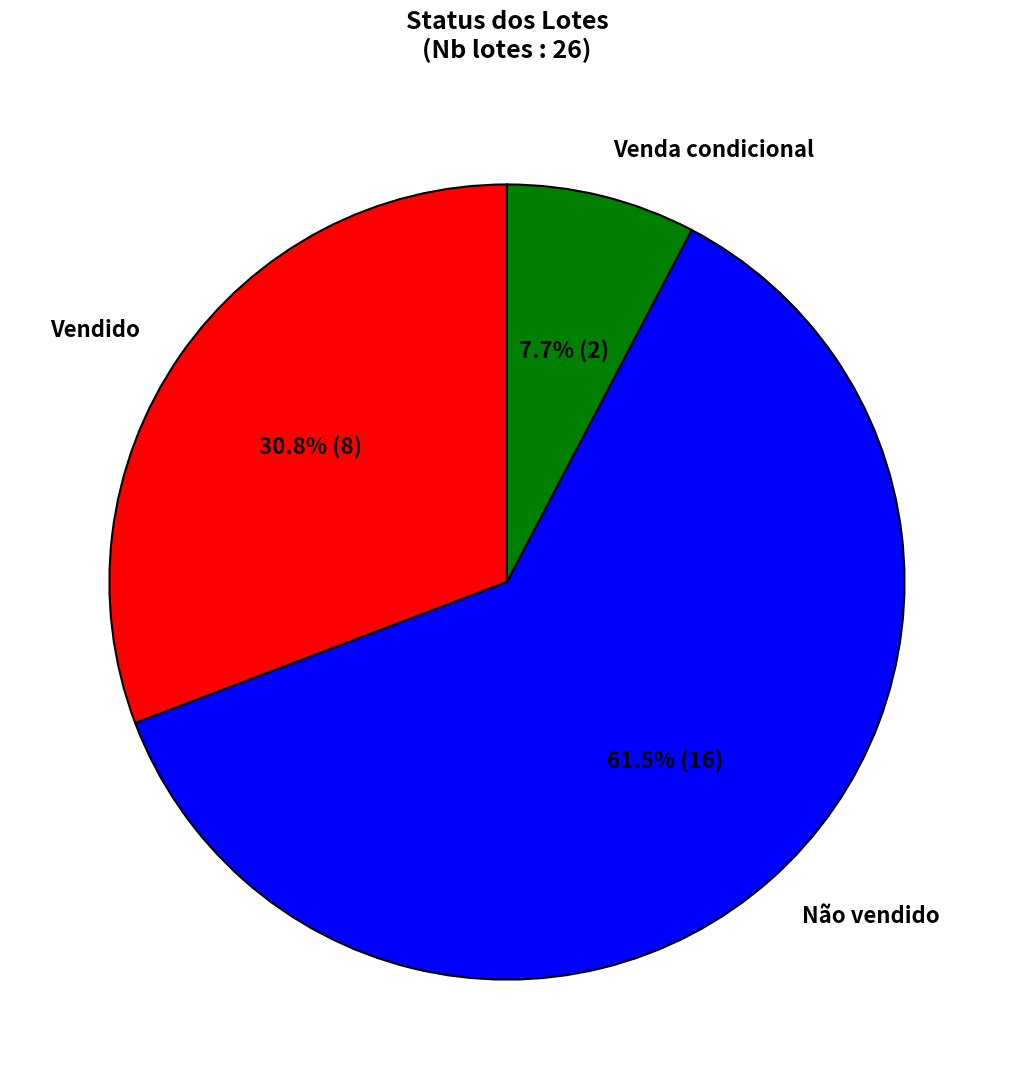

Which category has the smallest portion of the pie?

Venda condicional